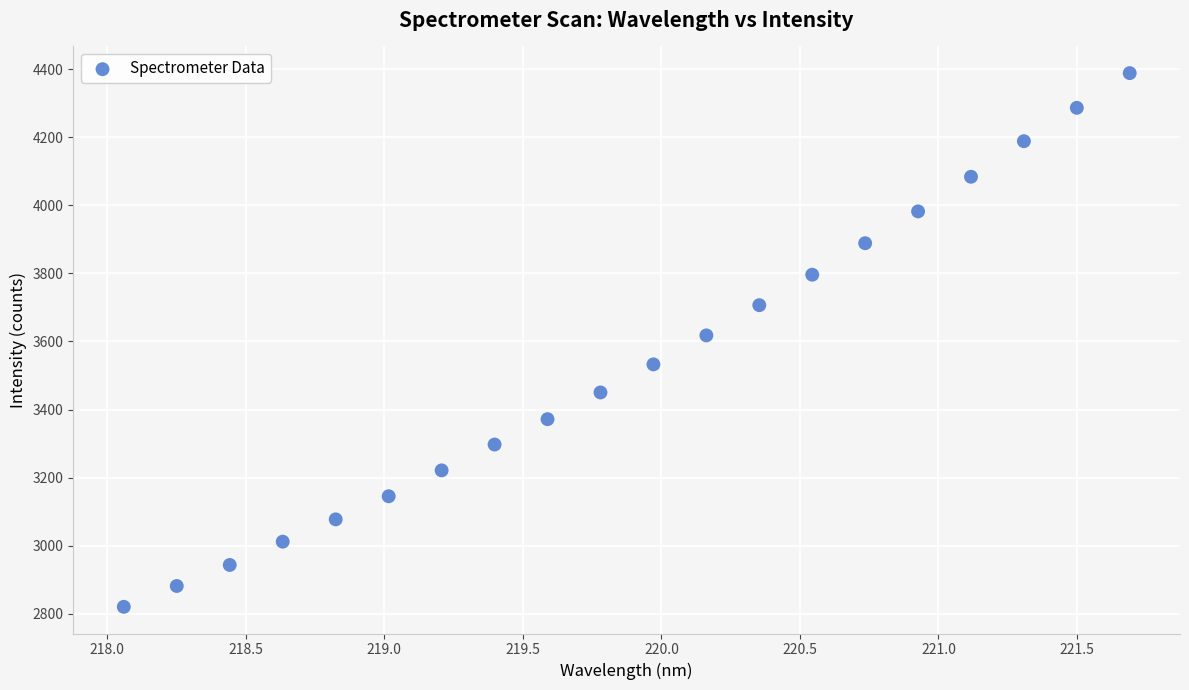

What is the range of Y values (max minus min)?

1567.4